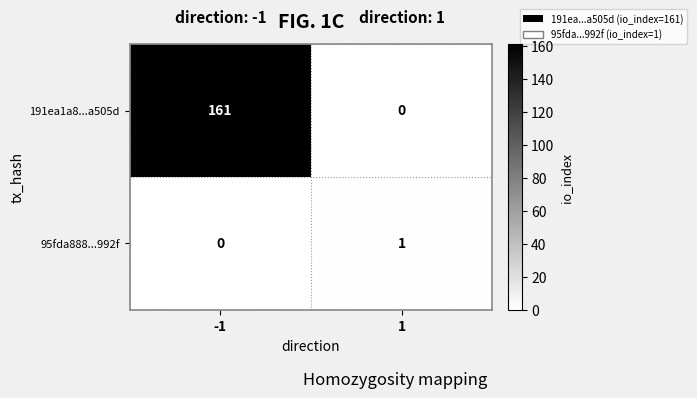

List the series in order of their overall mean, highest first.

191ea1a8...a505d, 95fda888...992f